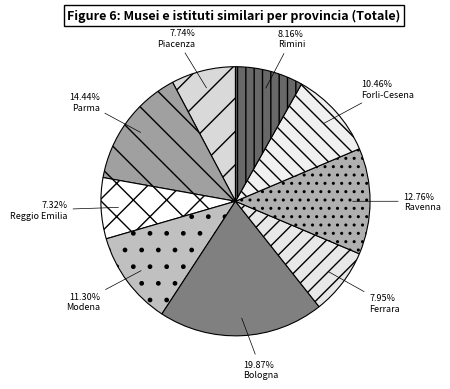

Does Modena represent more than half of the total?

No